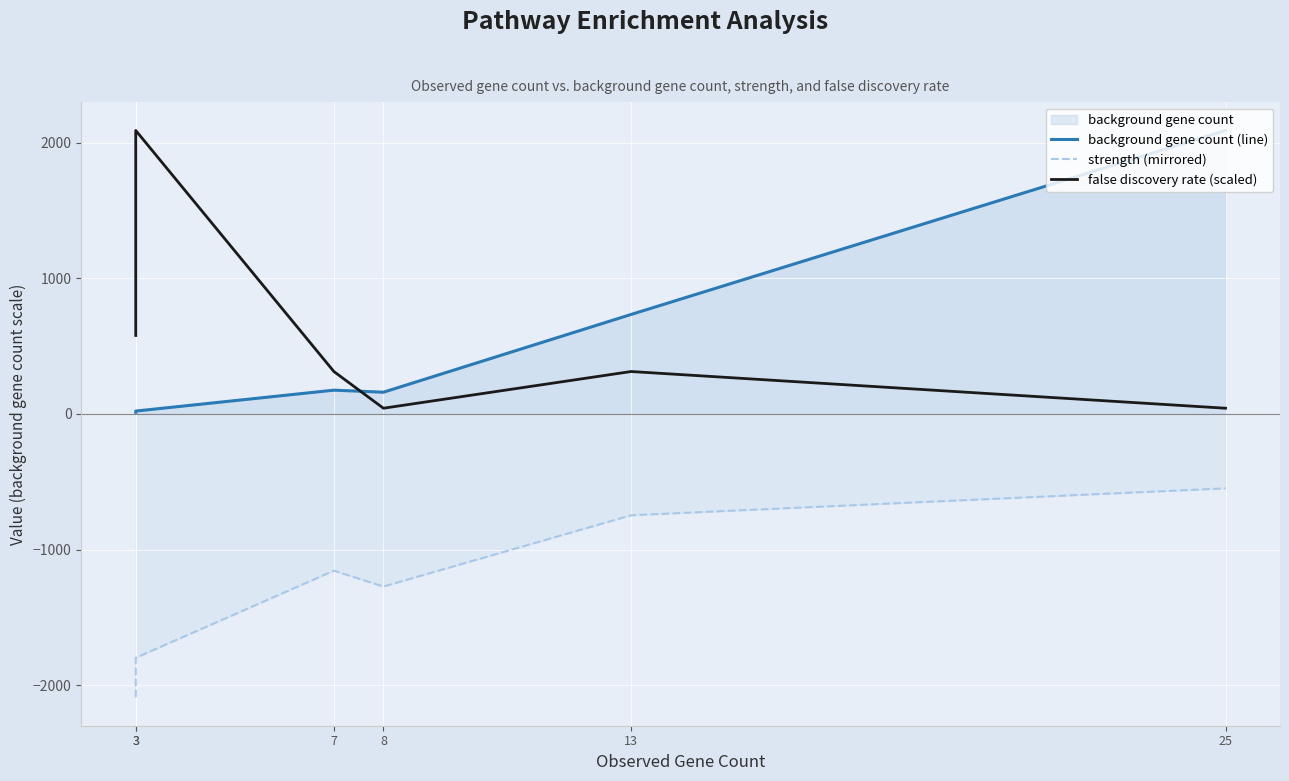

At which label does strength (mirrored) first exceed -1155?

13